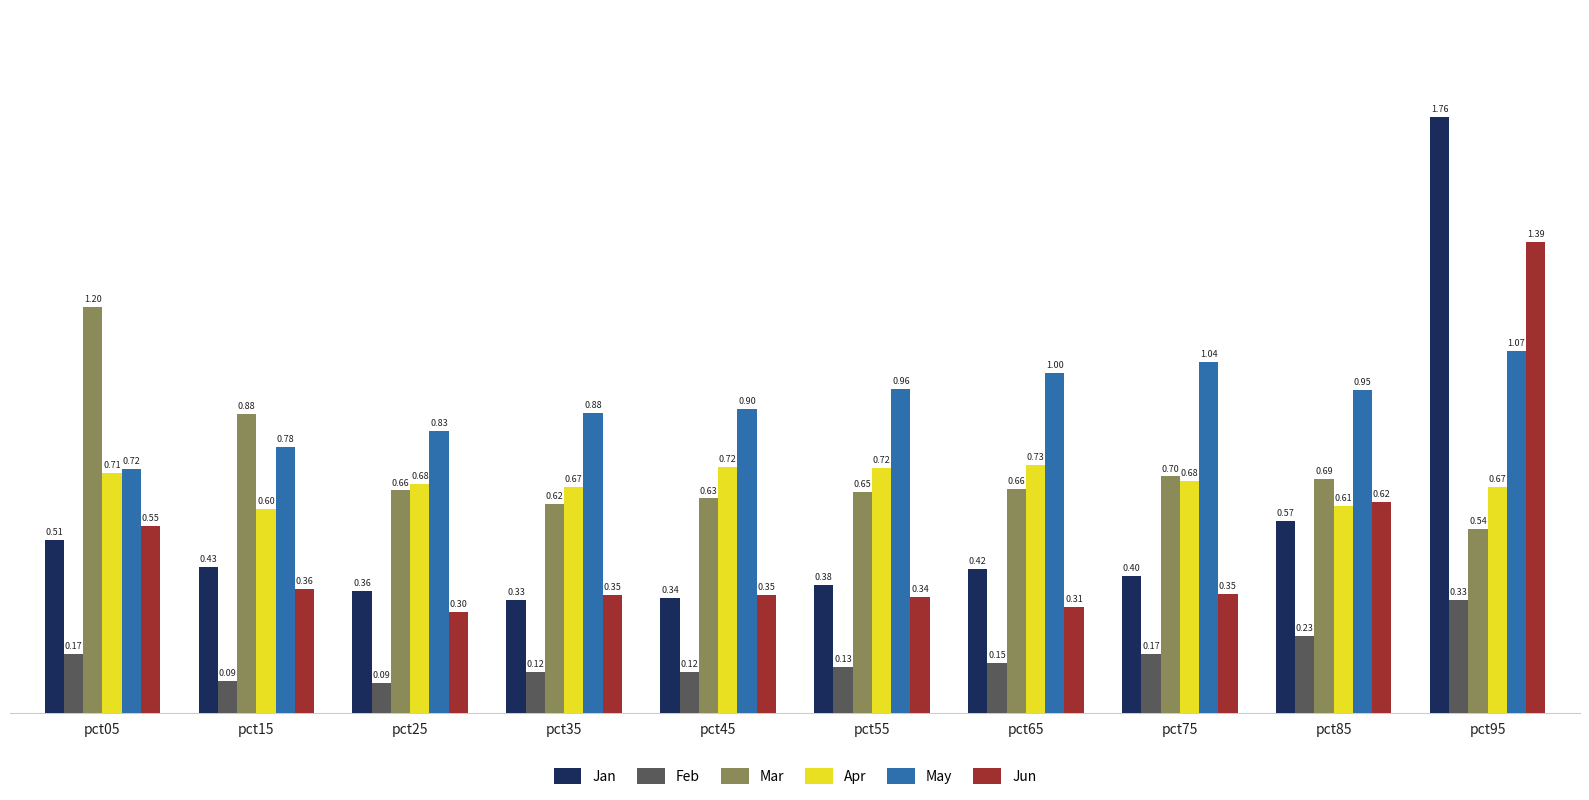

The value of Apr at pct85 is 0.6. True or false?

True